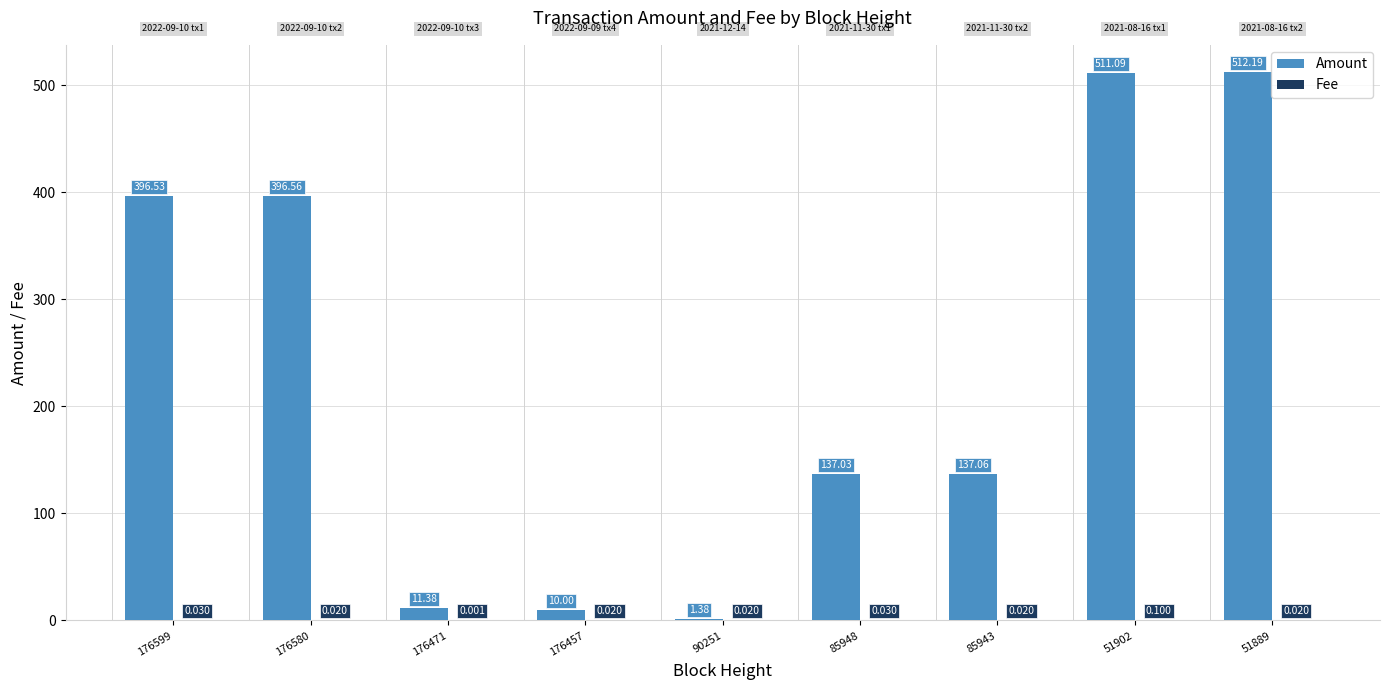

Which series changed the most between 176580 and 176457?

Amount